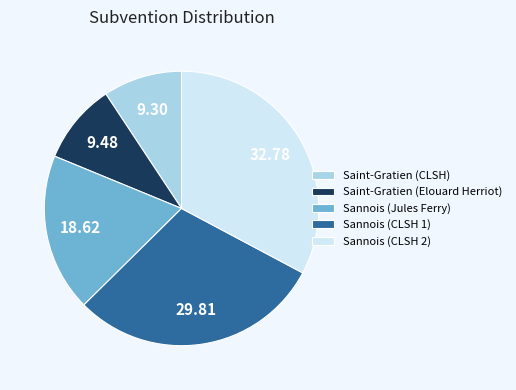

Which category has the biggest portion of the pie?

Sannois (CLSH 2)